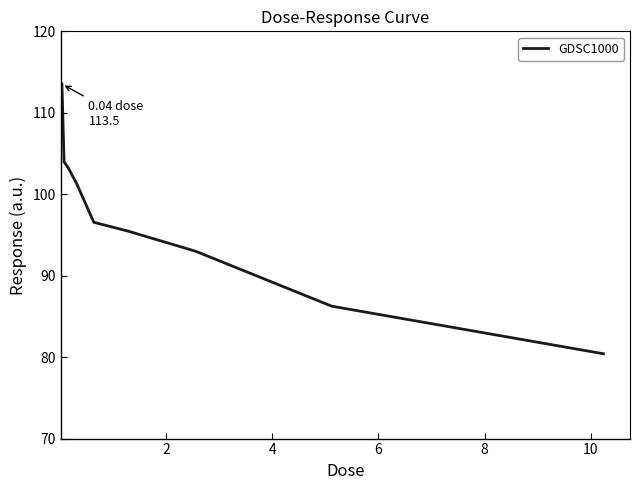

What is the minimum value shown in the chart?

80.4